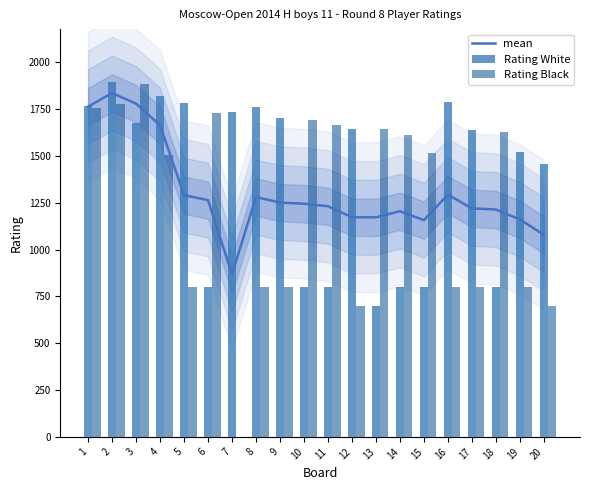

How many values in the Rating White series are below 1647?

10